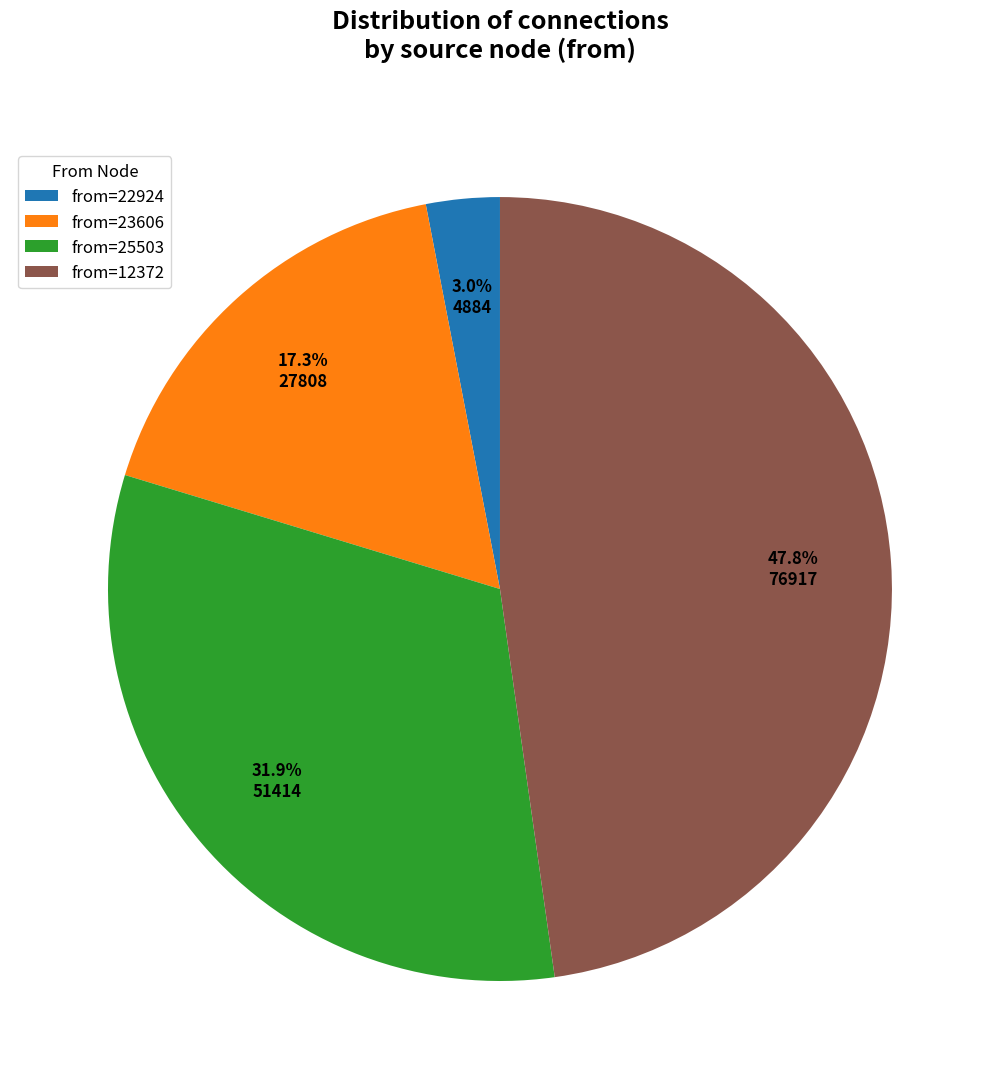

Which has a higher value, from=12372 or from=25503?

from=12372